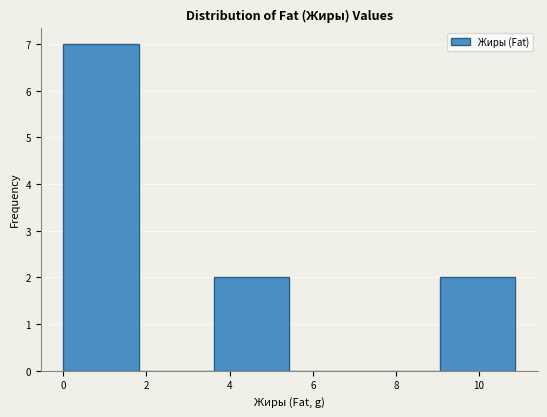

Reading left to right, transcribe this chart: for each bar, give the range it covers on the x-axis and its height. Neither the bar edges nor the heights are printed on the chart, so give them approximately, as read against the axes.

0.0 to 1.8: 7
1.8 to 3.6: 0
3.6 to 5.4: 2
5.4 to 7.2: 0
7.2 to 9.0: 0
9.0 to 10.8: 2